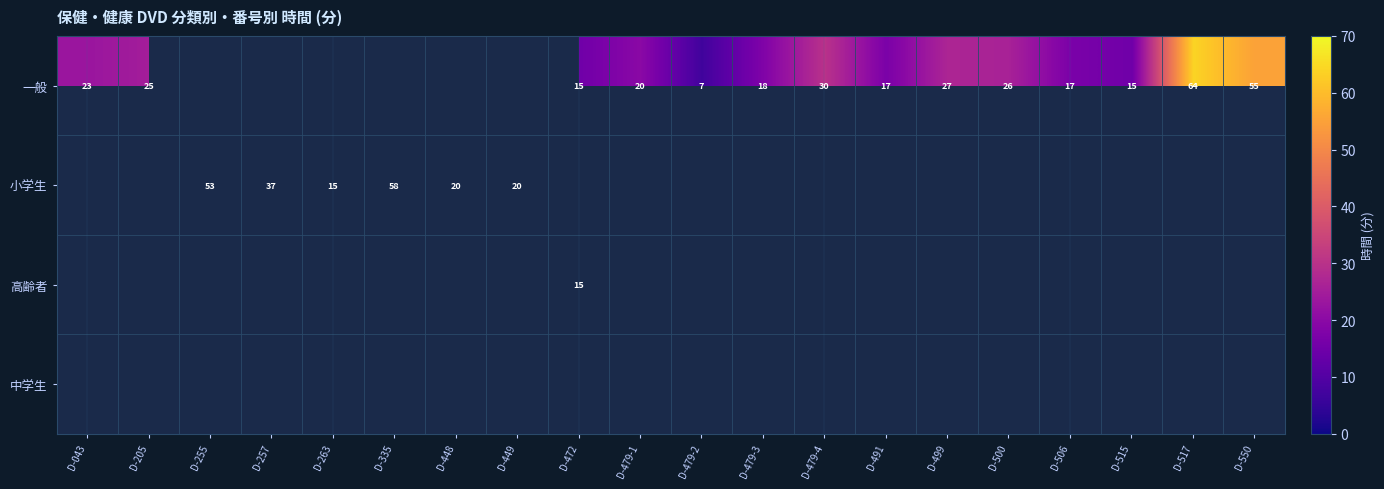

How many distinct data groups are displayed?

4